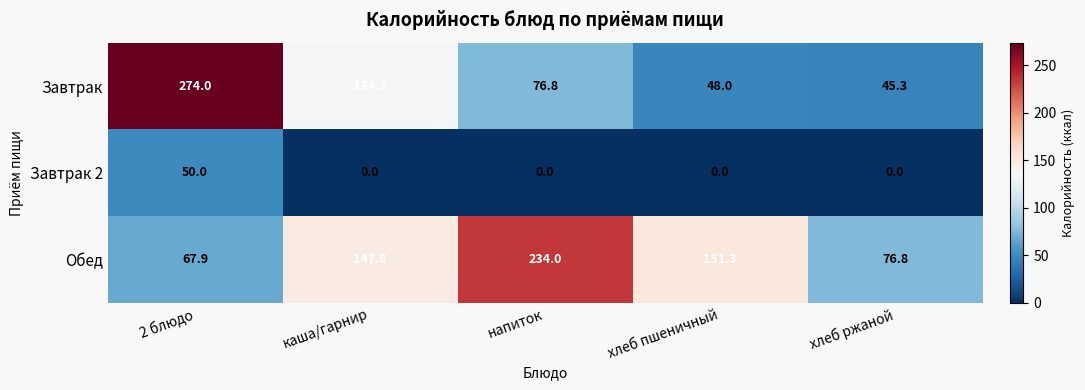

Rank the series by their maximum value, from highest to lowest.

Завтрак, Обед, Завтрак 2